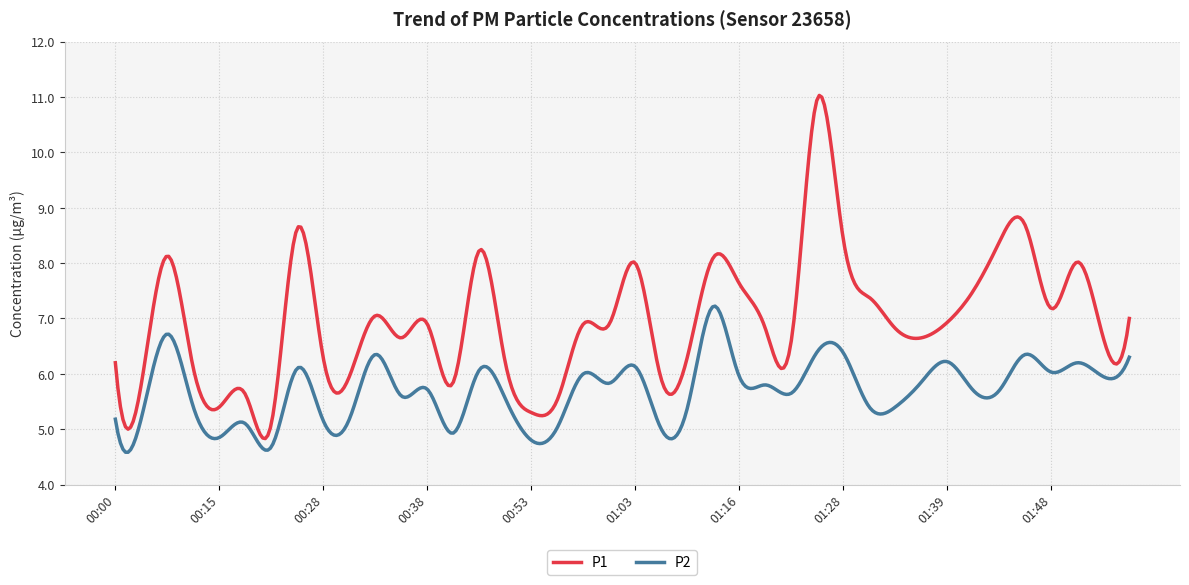

Which series has the largest range (max minus min)?

P1